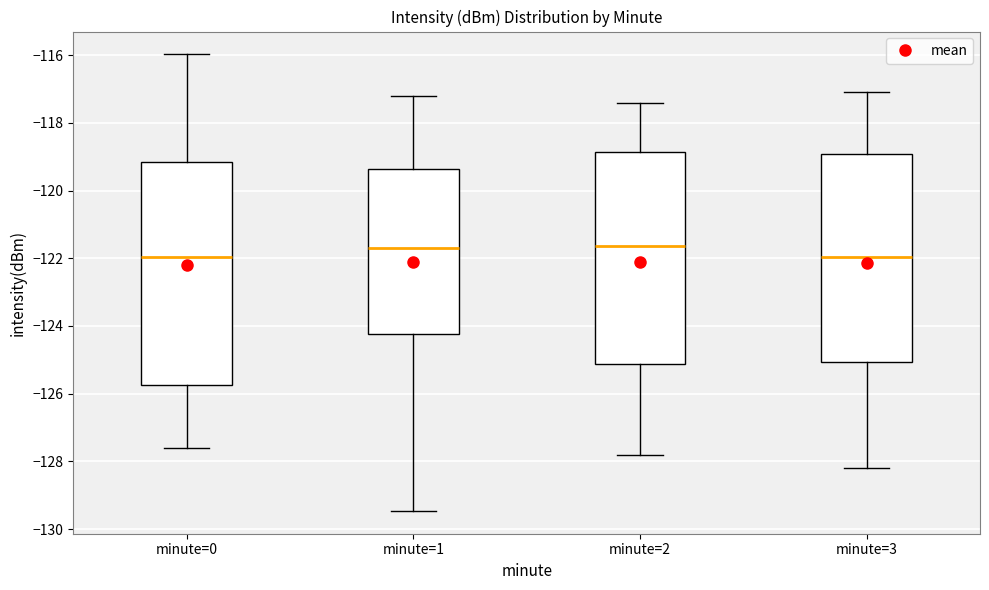

Reading left to right, read every box against the y-axis: the position of its median line, the range the box covers, and the ends of its whiskers. The values are not printed on the chart, so give them approximately, as read against the axis.

minute=0: median -122.0, box -125.8 to -119.2, whiskers -127.6 to -116.0
minute=1: median -121.6, box -124.2 to -119.4, whiskers -129.4 to -117.2
minute=2: median -121.6, box -125.2 to -118.8, whiskers -127.8 to -117.4
minute=3: median -122.0, box -125.0 to -119.0, whiskers -128.2 to -117.0